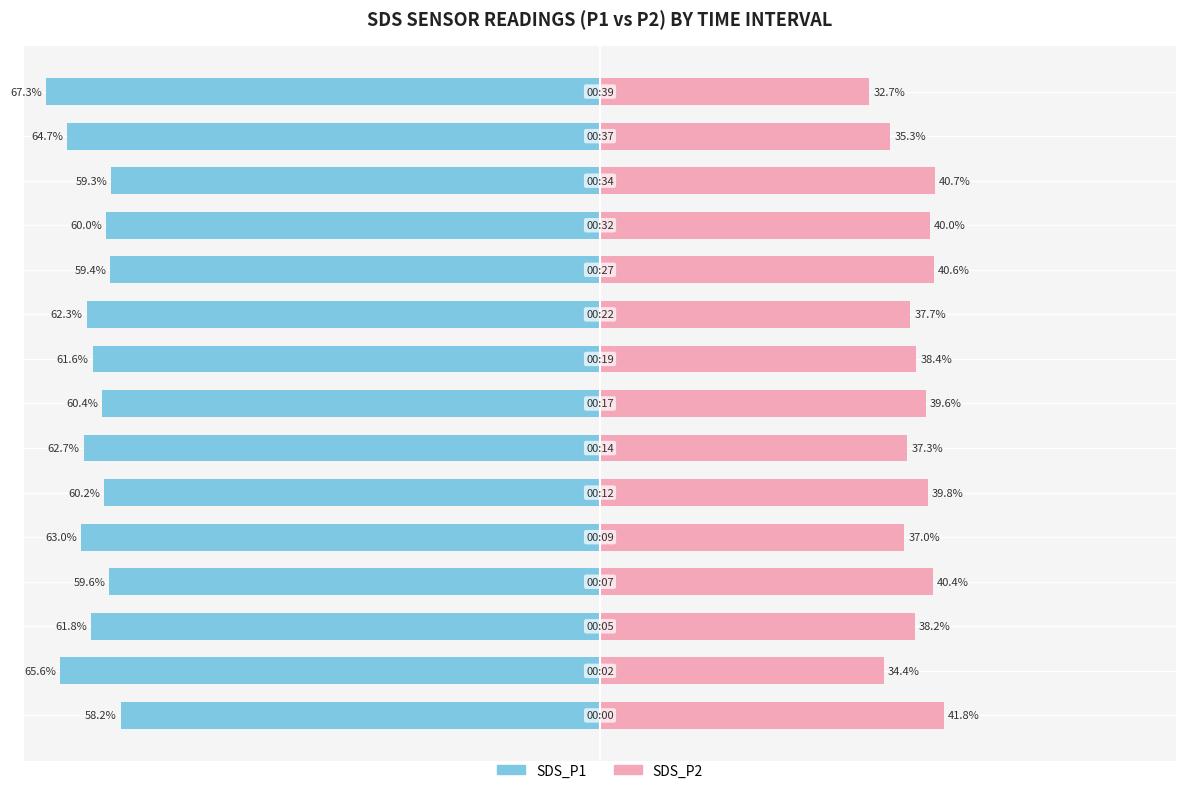

What position from the left is 9?

10